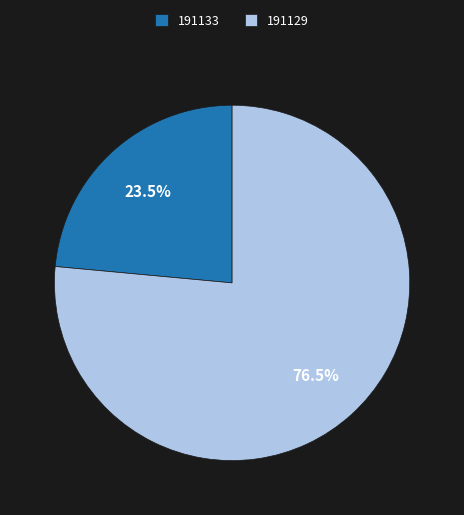

Which category has the biggest portion of the pie?

191129